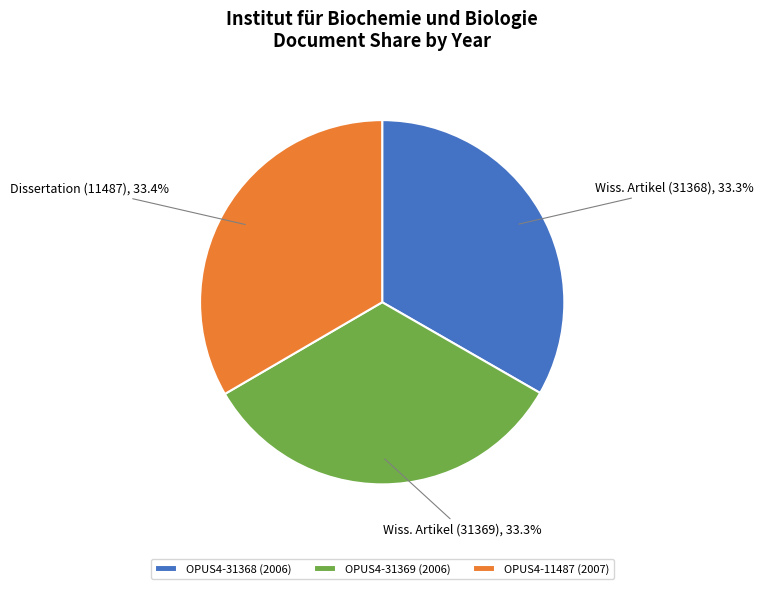

Combined, what portion of the pie is OPUS4-31369 (2006) and OPUS4-11487 (2007)?

66.7%